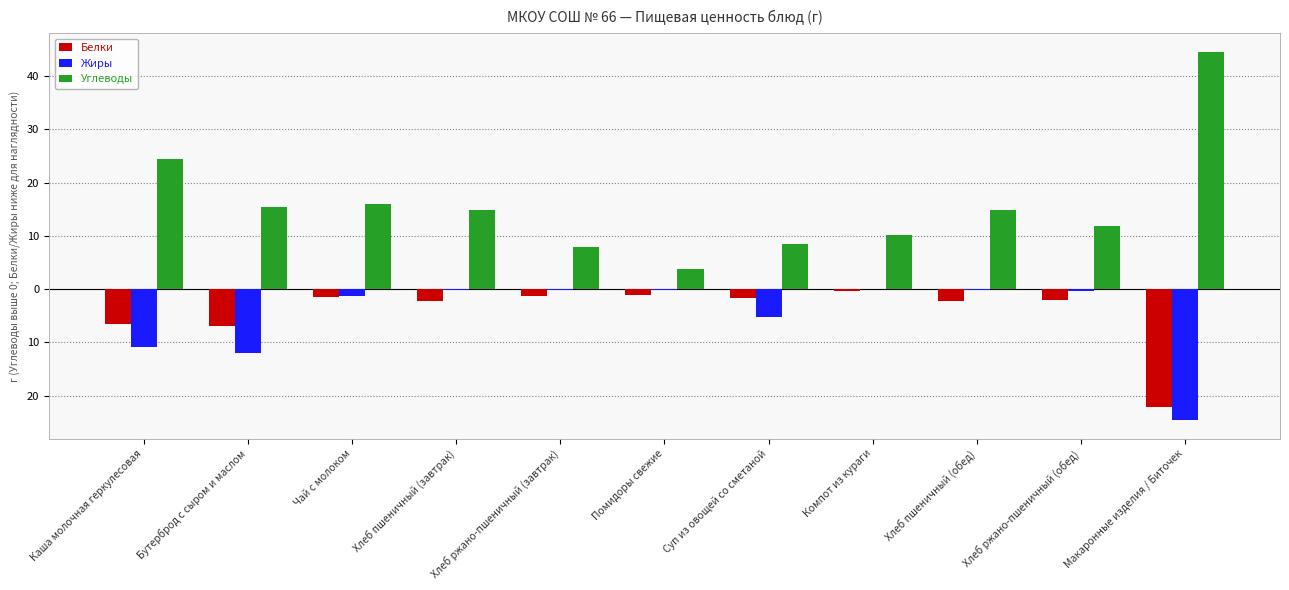

Which category has the highest value in the Жиры series?

Компот из кураги